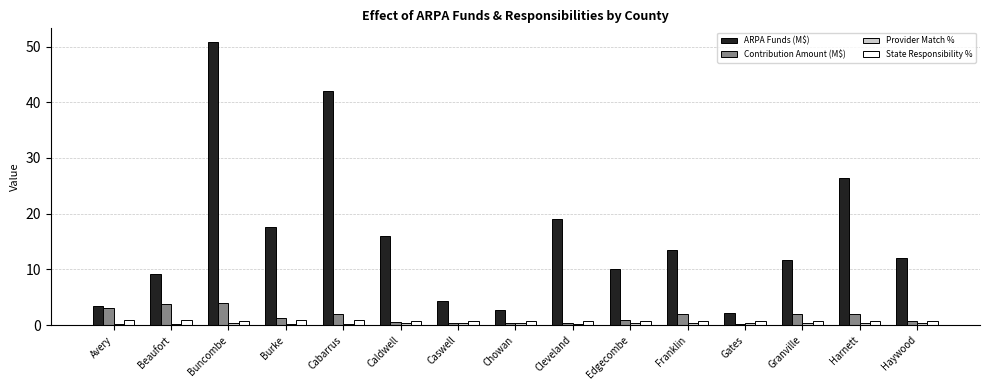

True or false: ARPA Funds (M$) has a value of 90.1 at Buncombe.

False